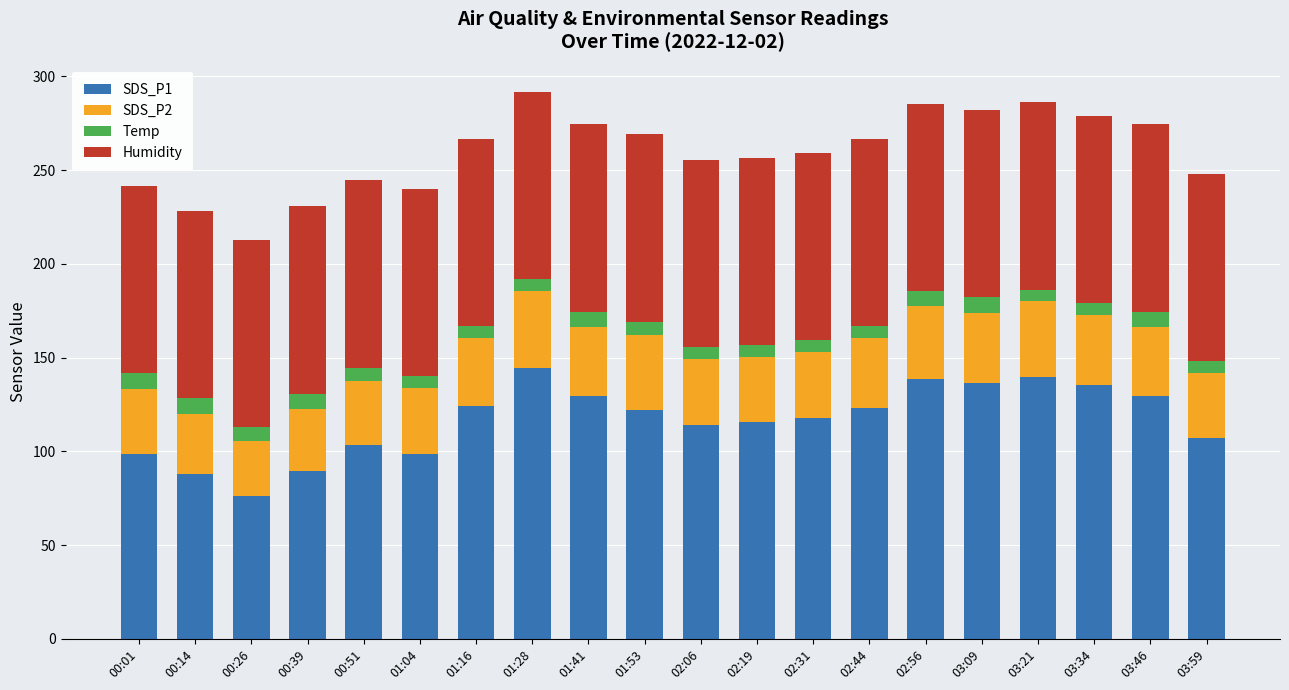

Count the number of categories in the chart.

20